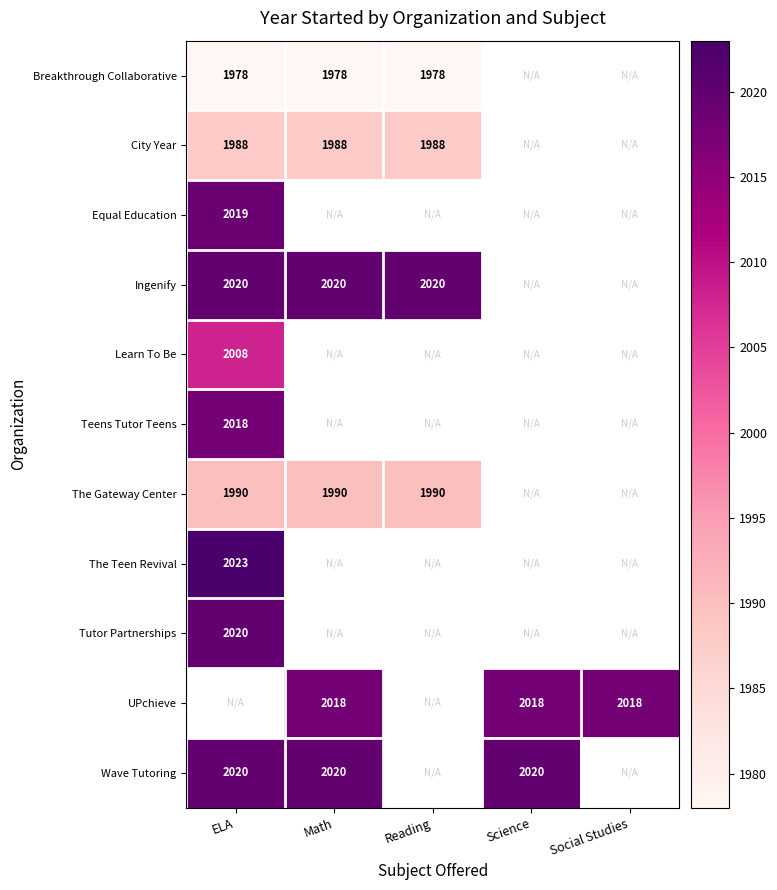

Is it true that Breakthrough Collaborative equals 1978 at Math?

True